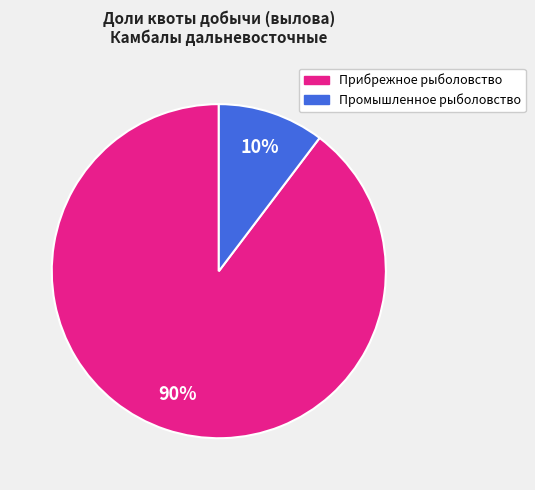

To the nearest percent, what is the average slice percentage?

50%